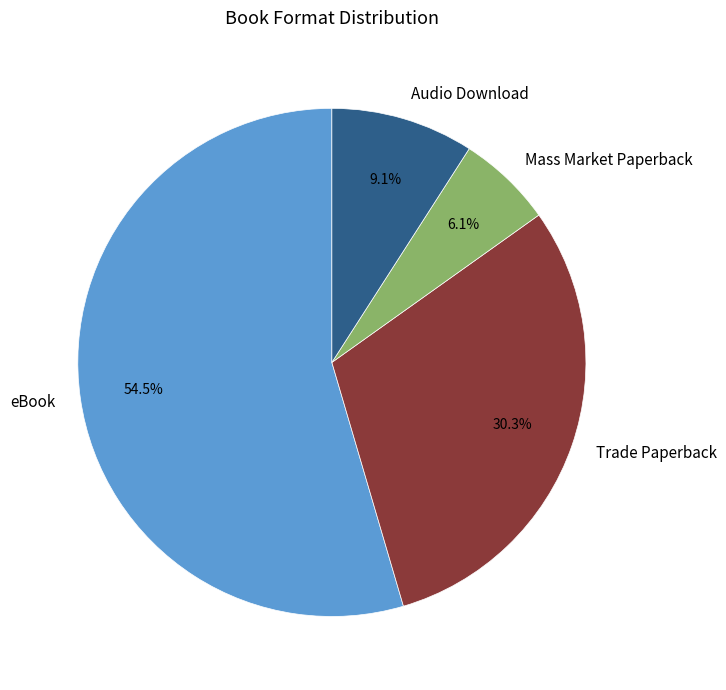

What is the largest slice in the pie chart?

eBook